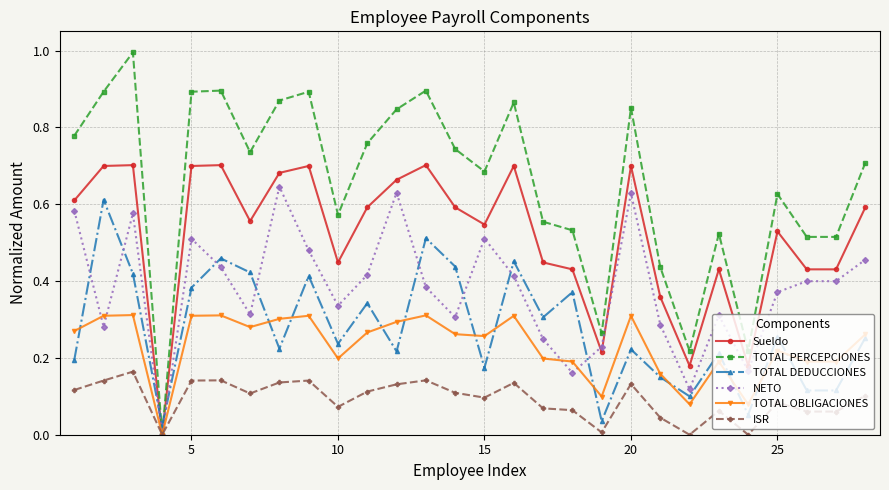

What is the maximum value shown in the chart?

1.0